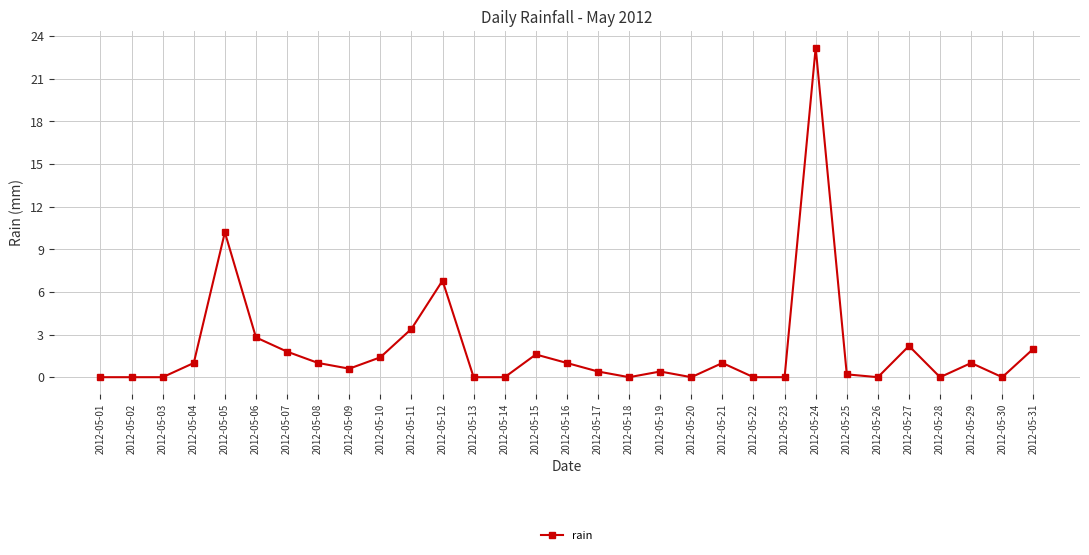

True or false: there are more than 1 points higher than both neighbors.

True